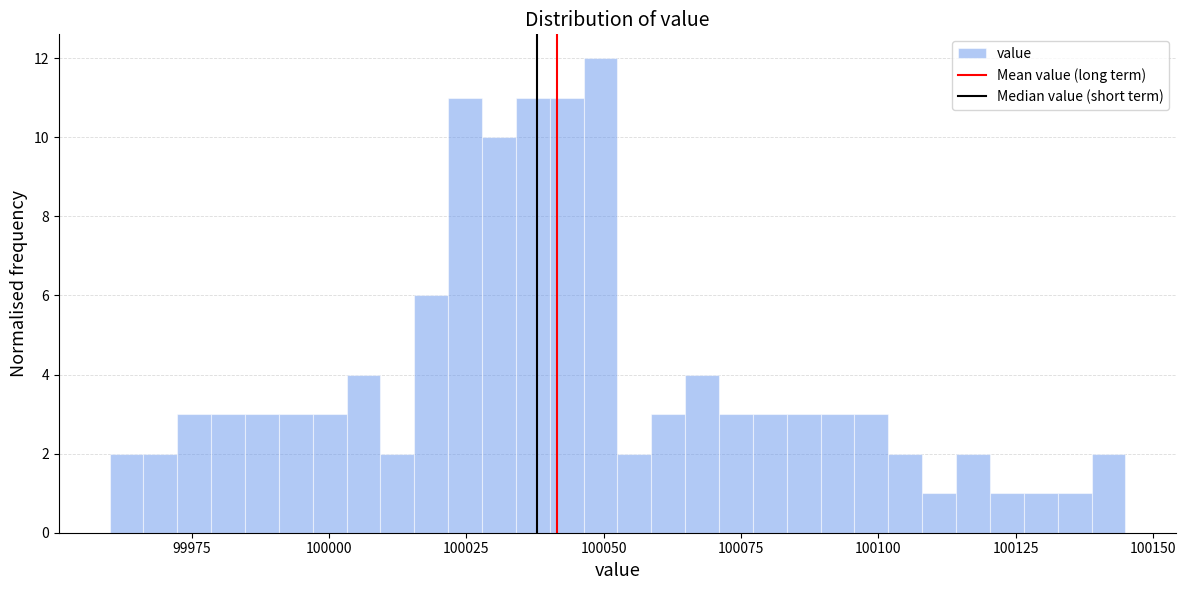

Around what value on the x-axis is the tallest bar? Give the approximate position of its centre, as read against the axis.

100050